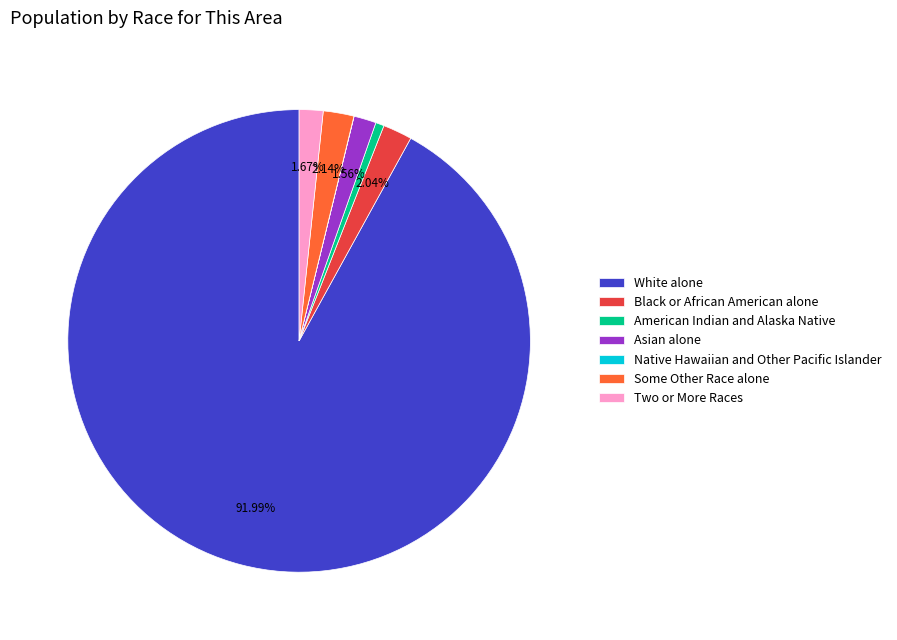

To the nearest percent, what percentage of the pie is American Indian and Alaska Native?

1%